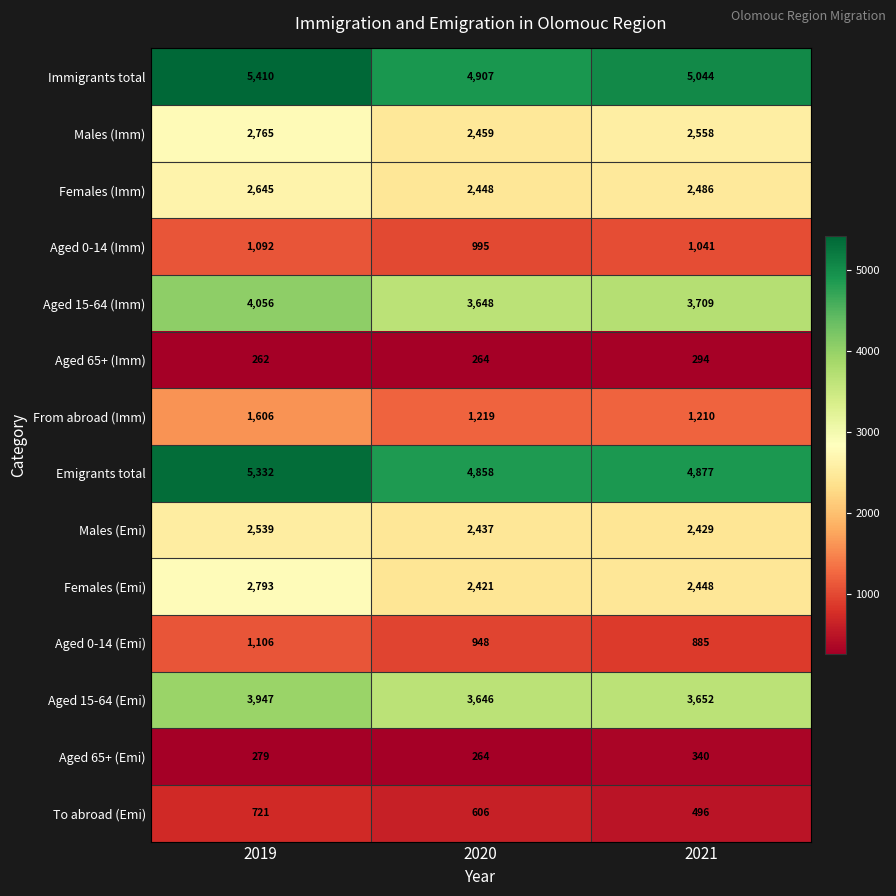

At how many categories does at least one series exceed 3340?

3